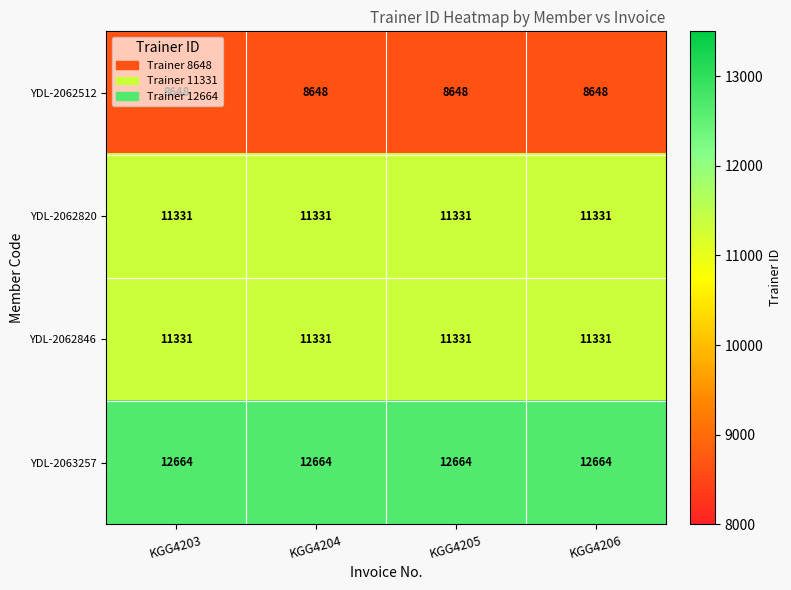

The YDL-2062512 series shows 4794 at KGG4203. True or false?

False